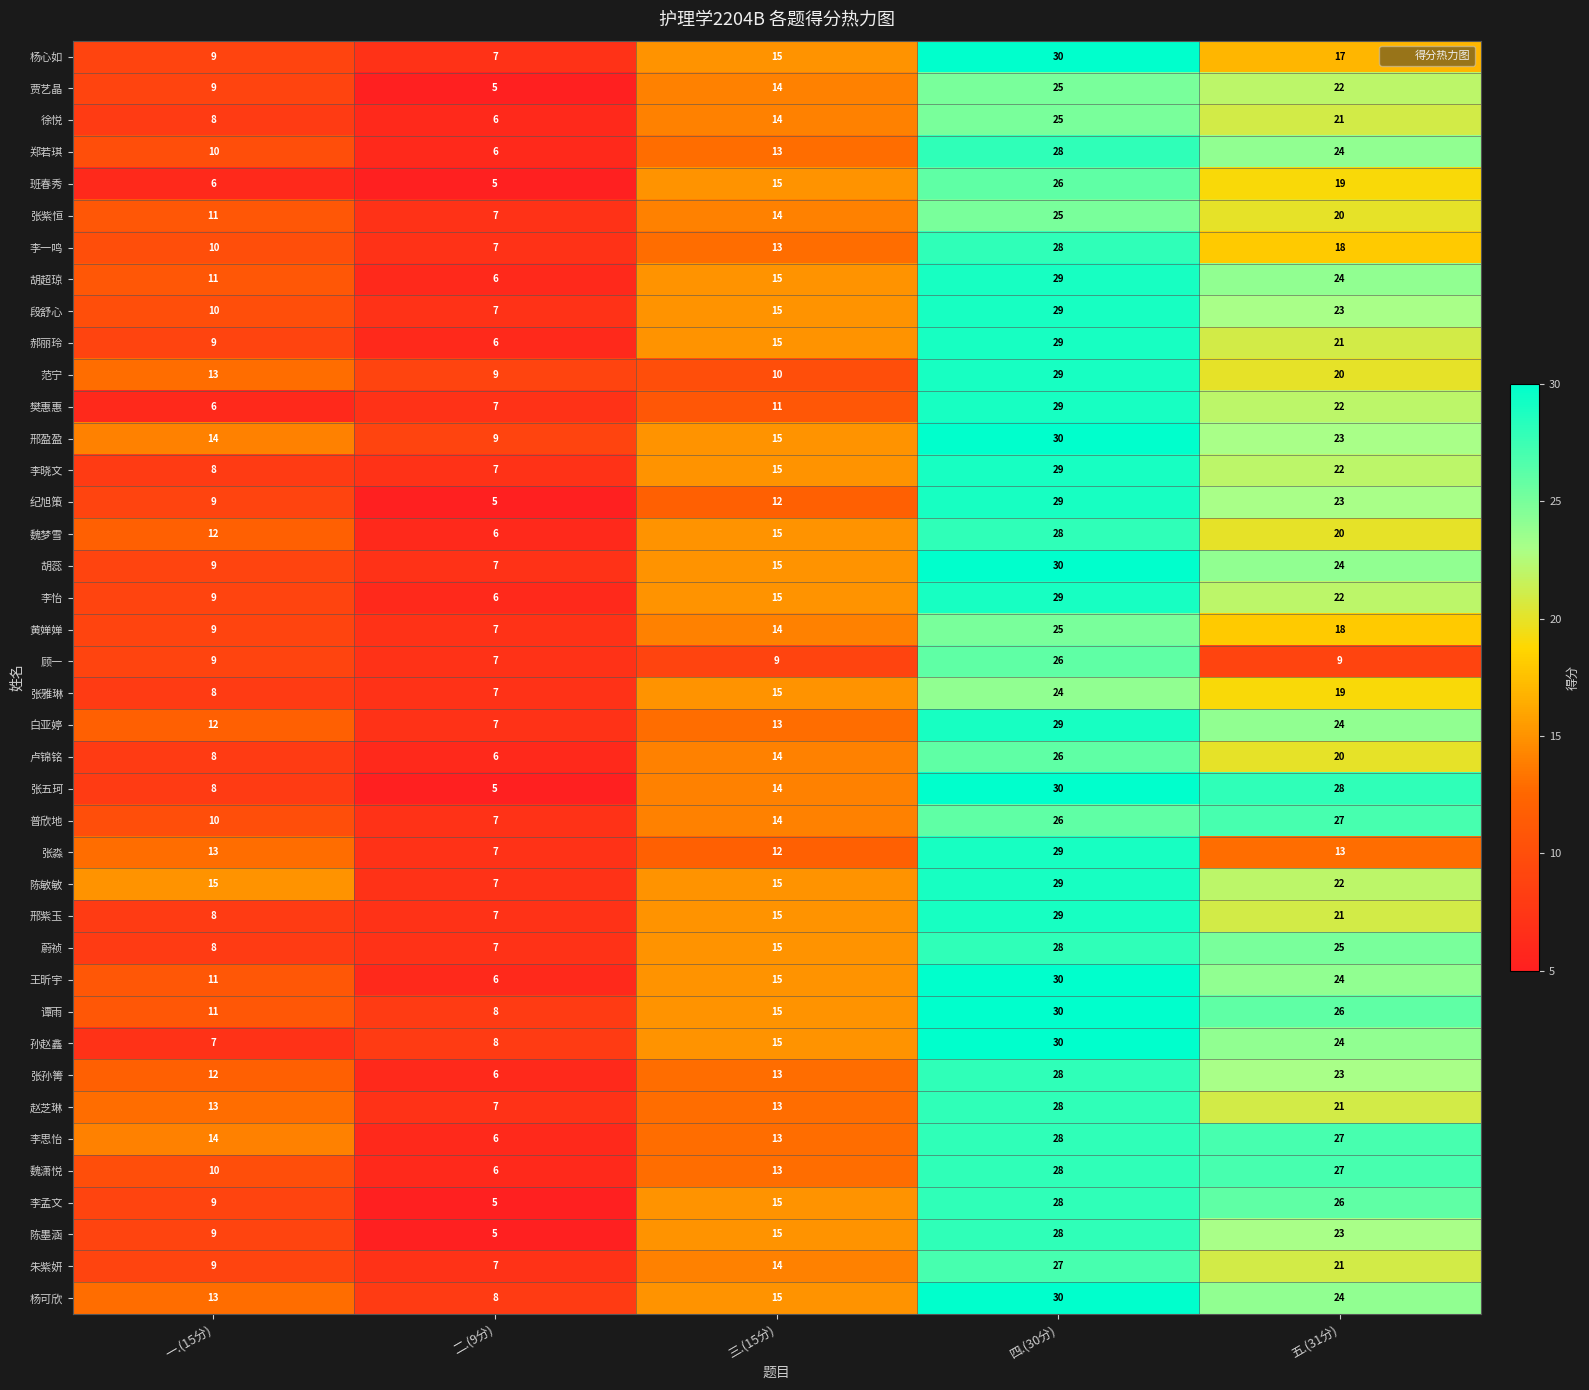

Is it true that 郝丽玲 equals 29 at 四.(30分)?

True